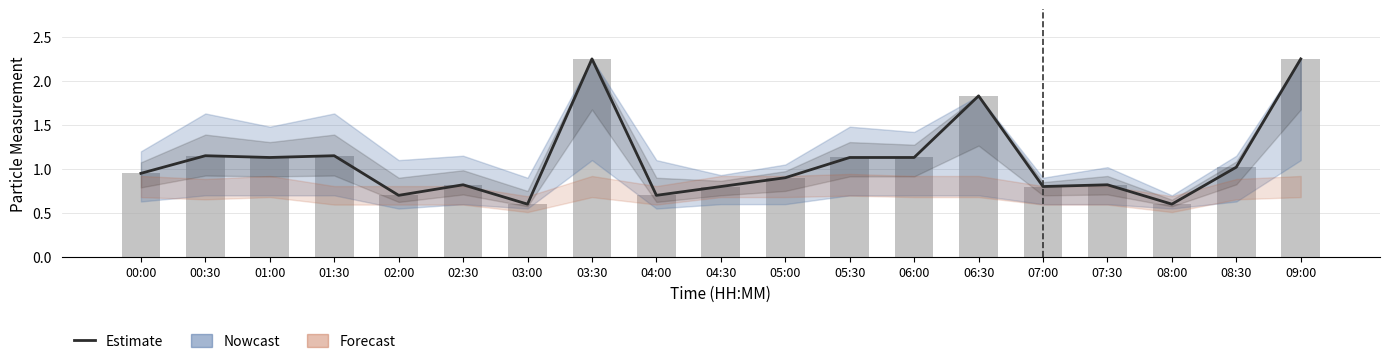

Between 08:30 and 07:00, which is larger?

08:30